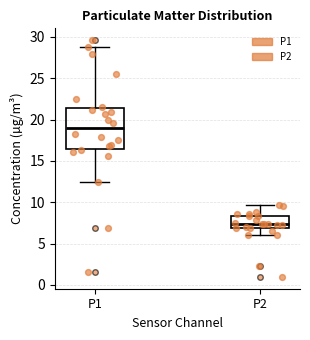

Comparing the boxes themselves (not the whiskers), which one is the tallest?

P1